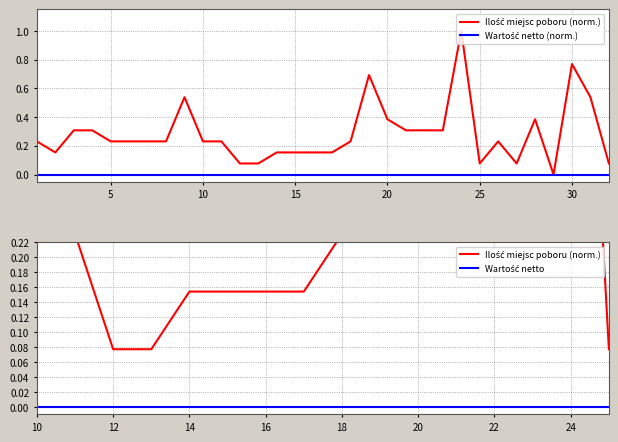

How many interior local valleys (lower than both neighbors) does the data have?

4